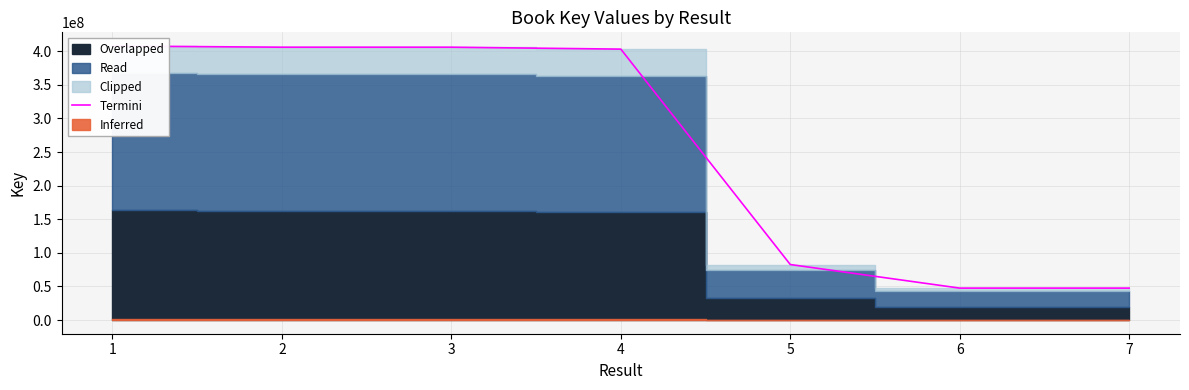

What is the sum of all values?

1801027414.0